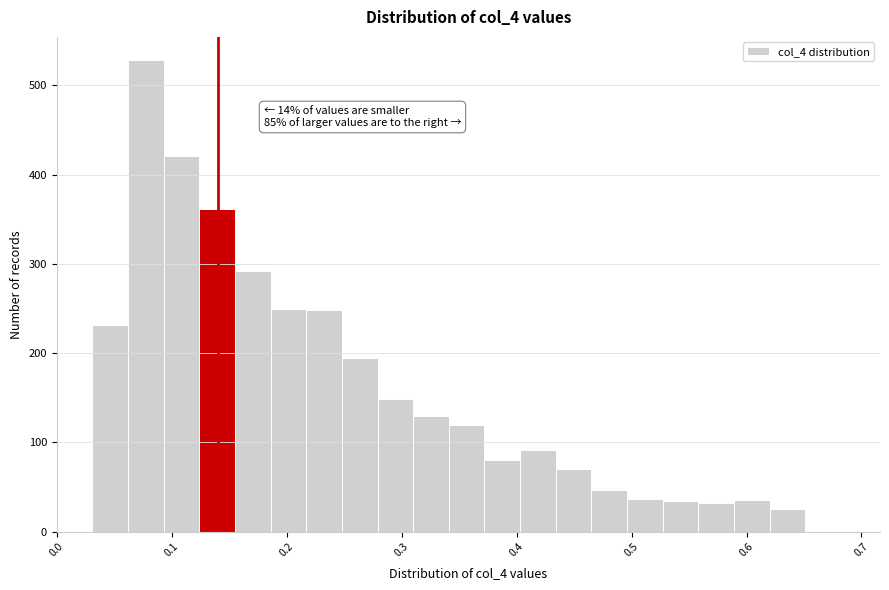

Around what value on the x-axis is the tallest bar? Give the approximate position of its centre, as read against the axis.

0.08